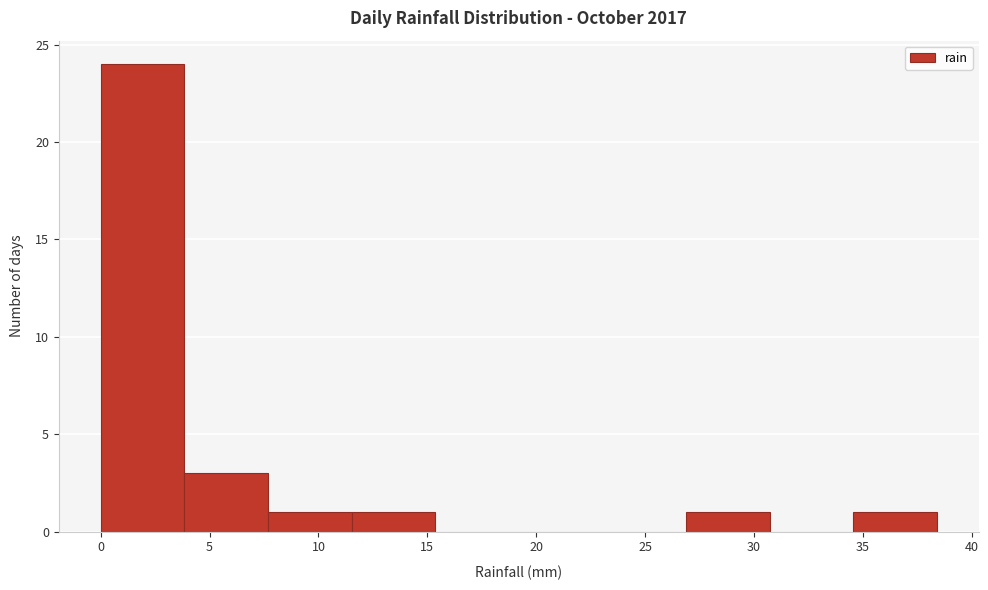

Reading left to right, list every bar in this chart as the range it spans on the x-axis followed by its height. Neither the bar edges nor the heights are printed on the chart, so give them approximately, as read against the axes.

0.0 to 4.0: 24
4.0 to 7.5: 3
7.5 to 11.5: 1
11.5 to 15.5: 1
15.5 to 19.0: 0
19.0 to 23.0: 0
23.0 to 27.0: 0
27.0 to 30.5: 1
30.5 to 34.5: 0
34.5 to 38.5: 1